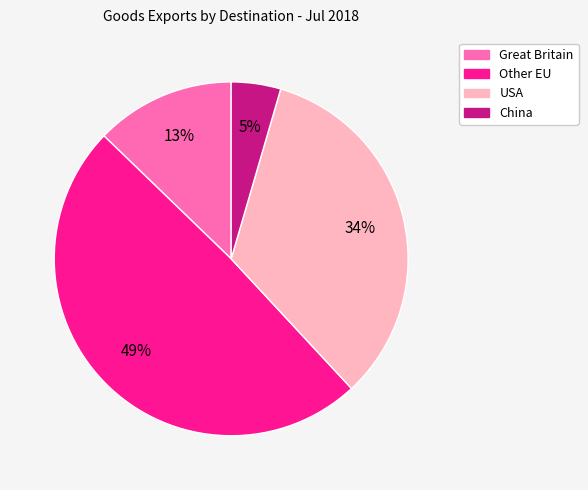

Do USA and Great Britain together represent more than half of the pie?

No